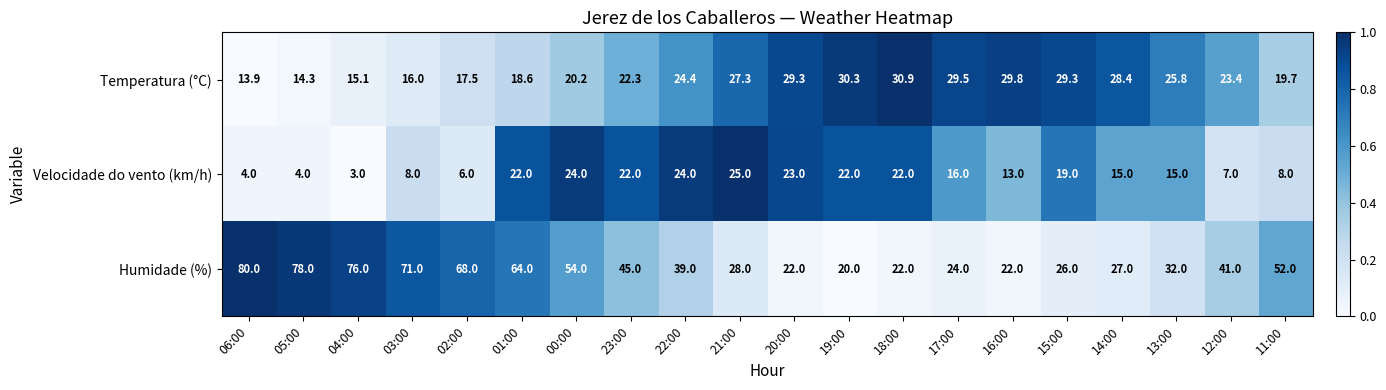

What is the average value of the Velocidade do vento (km/h) series?

15.1